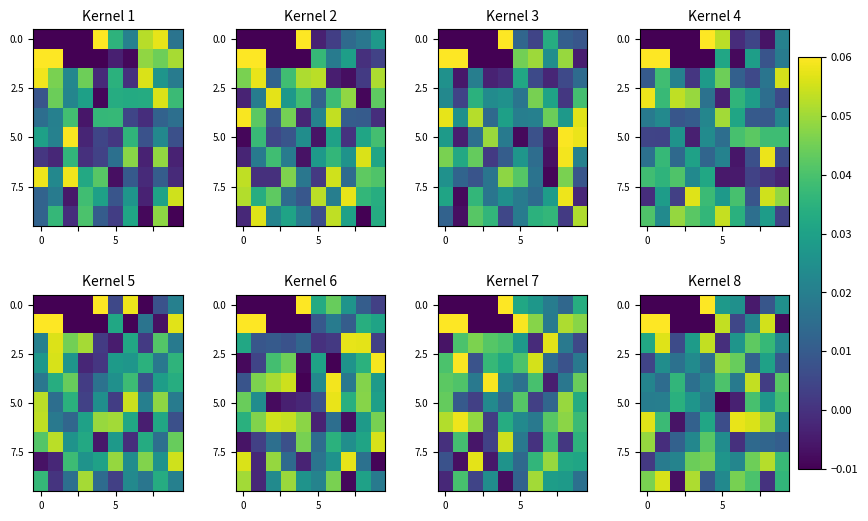

What is the greatest value displayed?

0.1